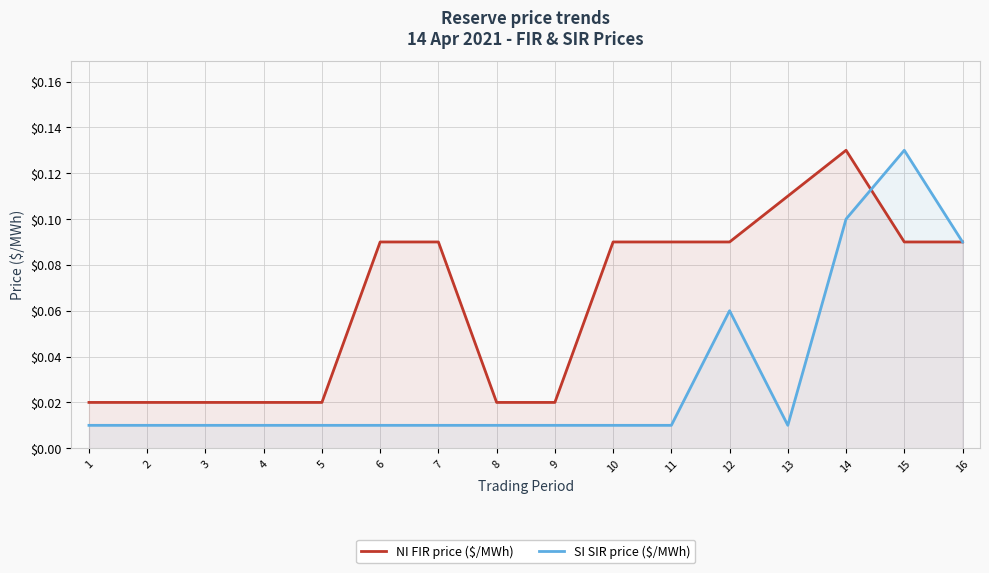

Is it true that SI SIR price ($/MWh) equals 0.2 at 15?

False